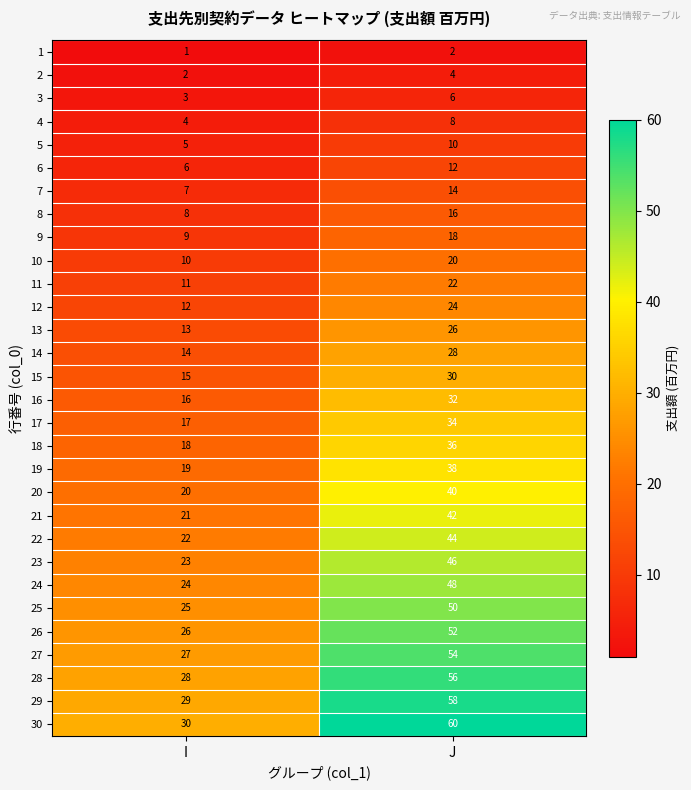

What is the sum of the 5 values at J and I?

15